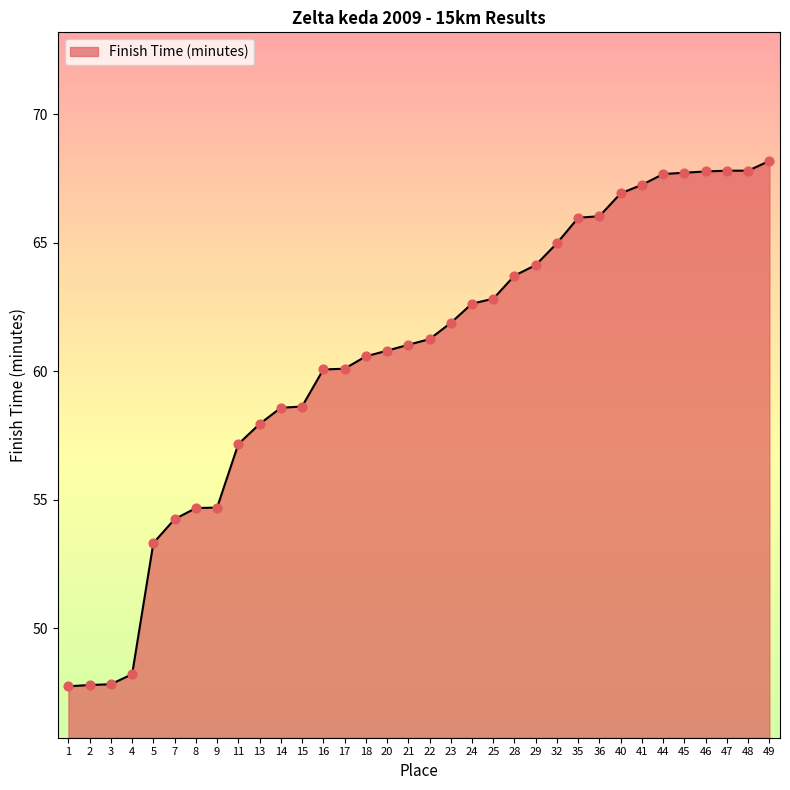

What is the change in value from 3 to 20?

+13.0